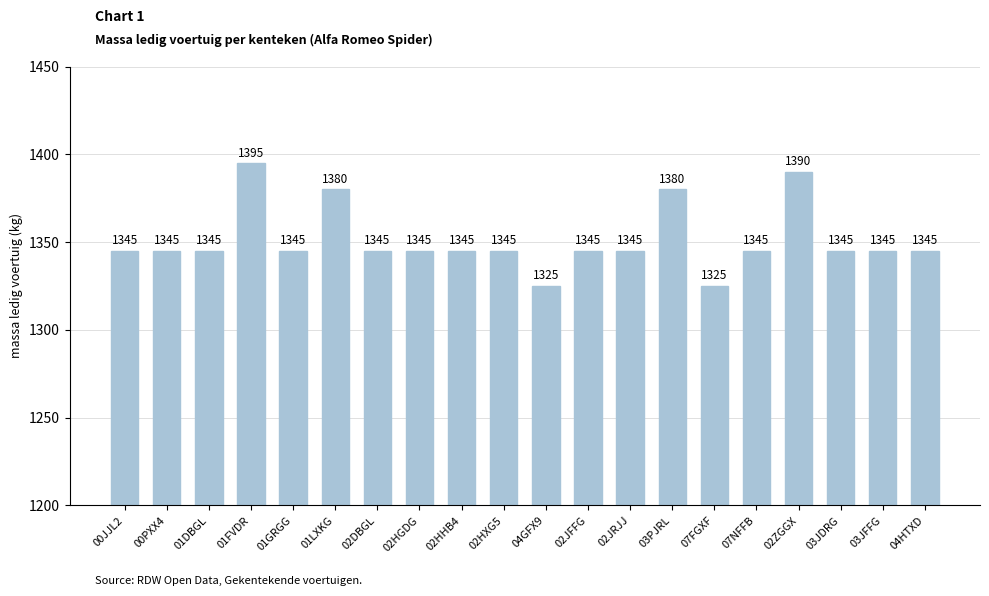

Reading left to right, what are all the values shown in this chart?

1345	1345	1345	1395	1345	1380	1345	1345	1345	1345	1325	1345	1345	1380	1325	1345	1390	1345	1345	1345